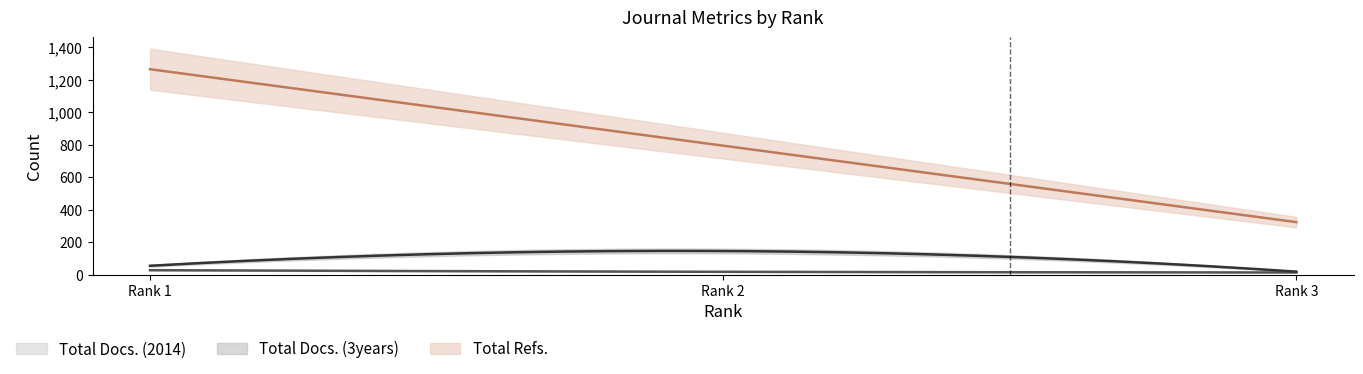

What is the smallest value displayed?

14